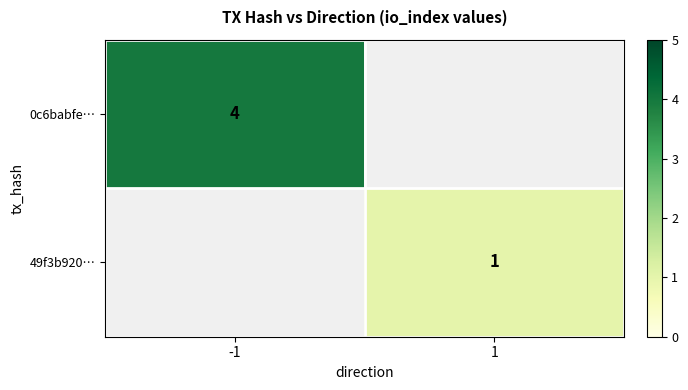

Which has a higher value, 1 or -1?

-1